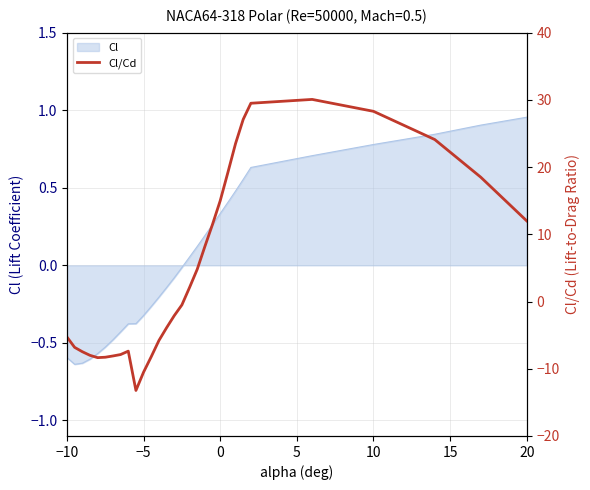

What is the change in value from −5 to 26?

+35.1